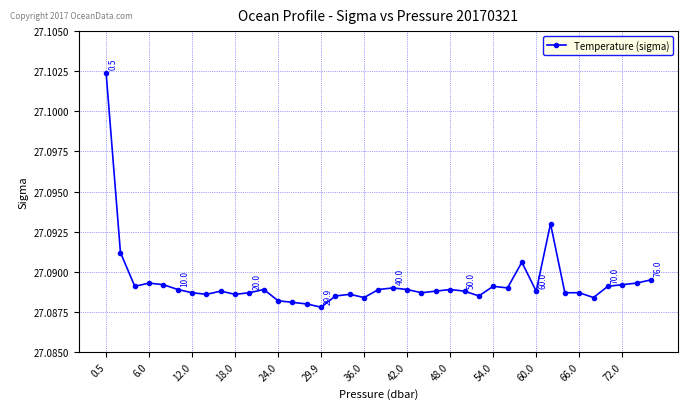

True or false: there are more than 0 points higher than both neighbors.

True